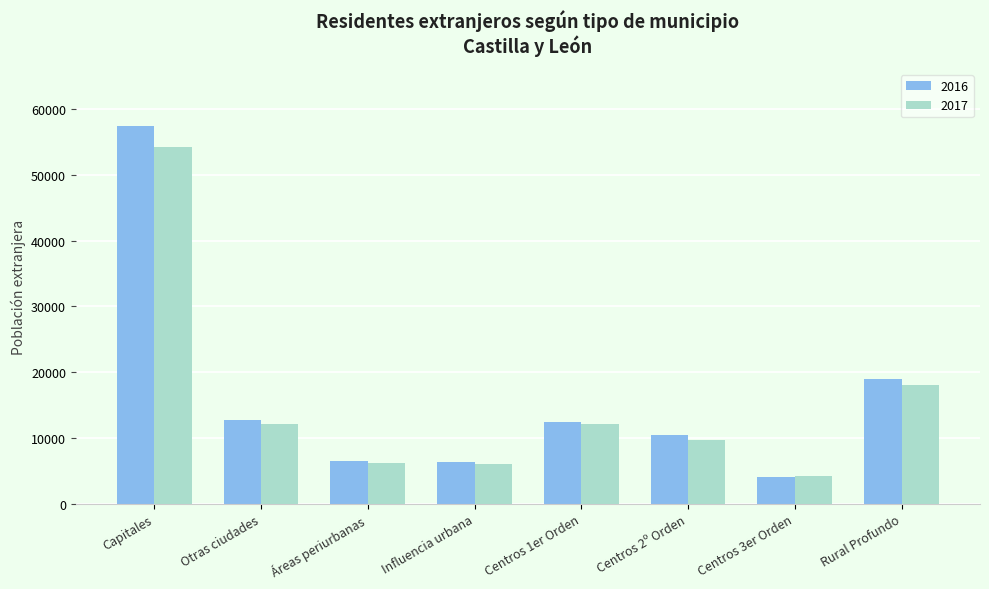

What is the label of the 8th bar from the left?

Rural Profundo